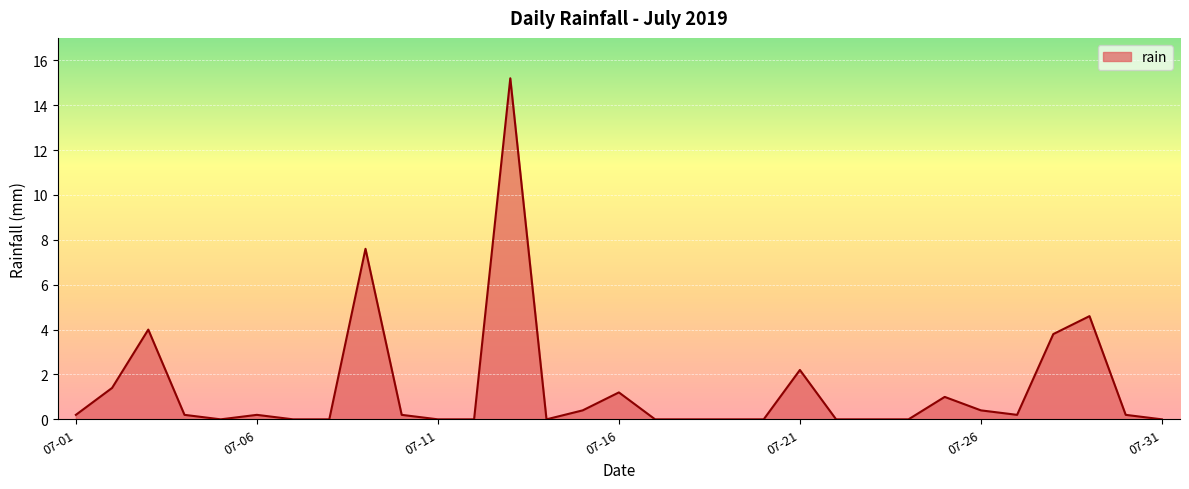

What is the maximum value shown in the chart?

15.2